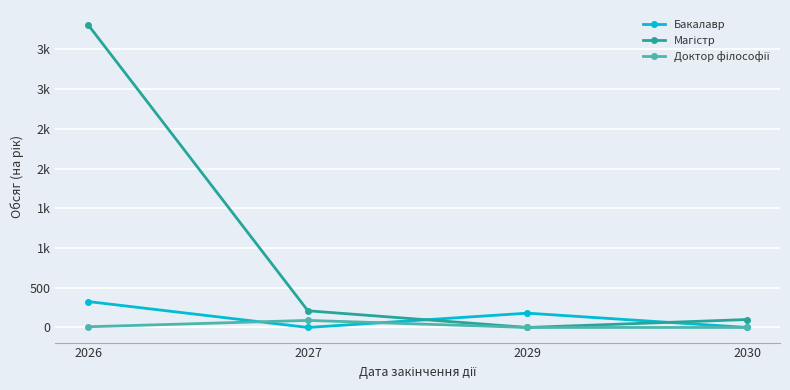

True or false: Магістр has a value of 284 at 2027.

False